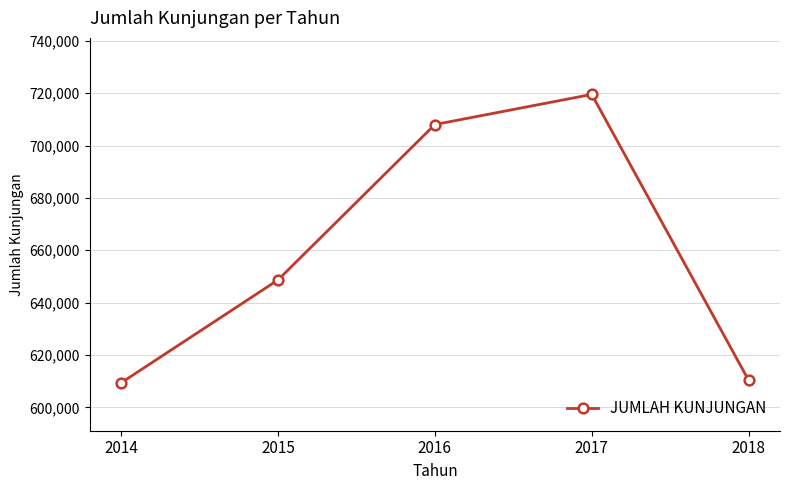

Is it true that the value at 2018 is 610330?

True